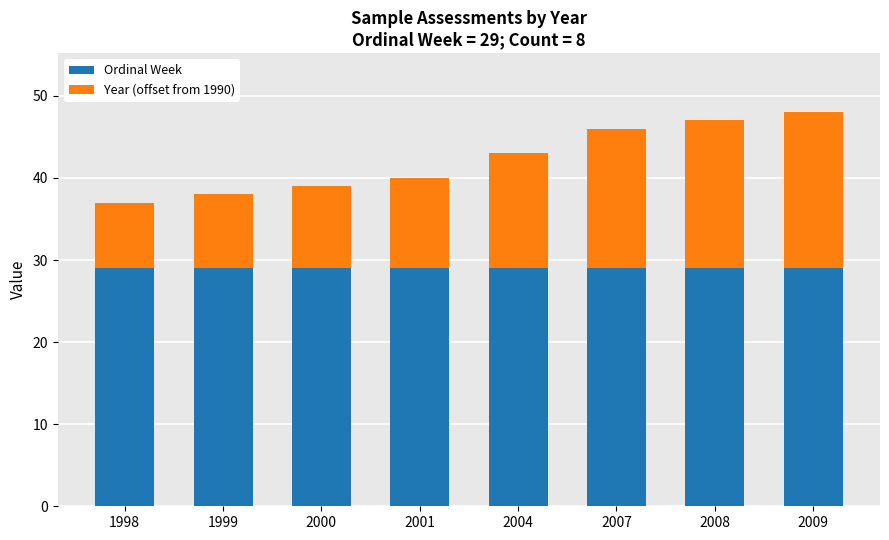

True or false: Ordinal Week has a value of 16 at 1998.

False